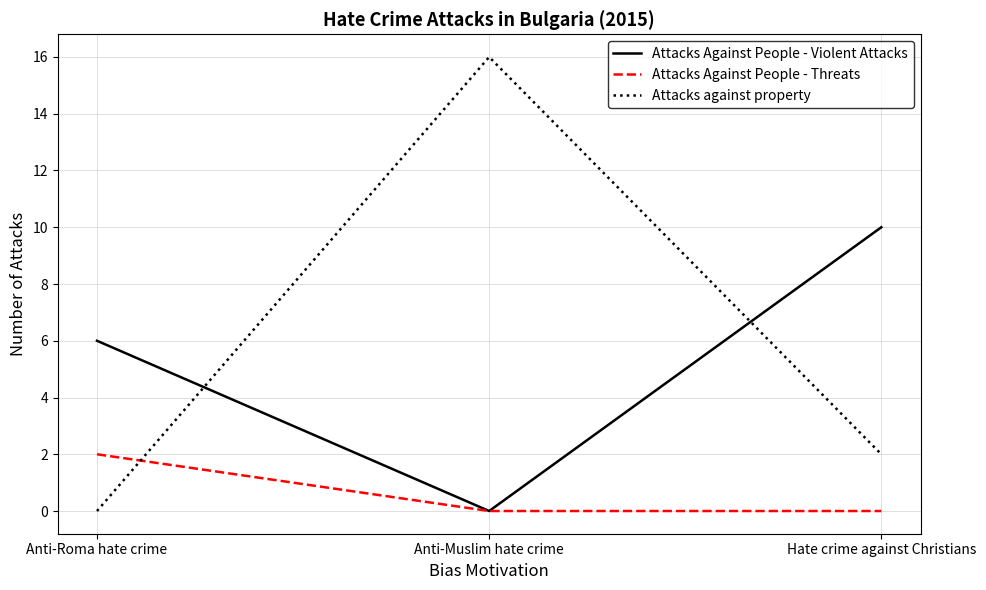

Which series changed the most between Anti-Roma hate crime and Hate crime against Christians?

Attacks Against People - Violent Attacks